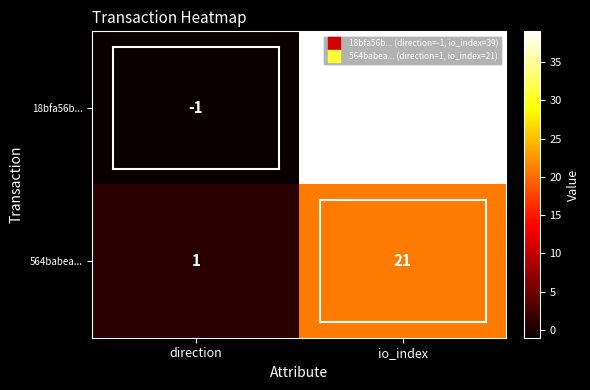

What is the highest value of the 18bfa56b... series?

39